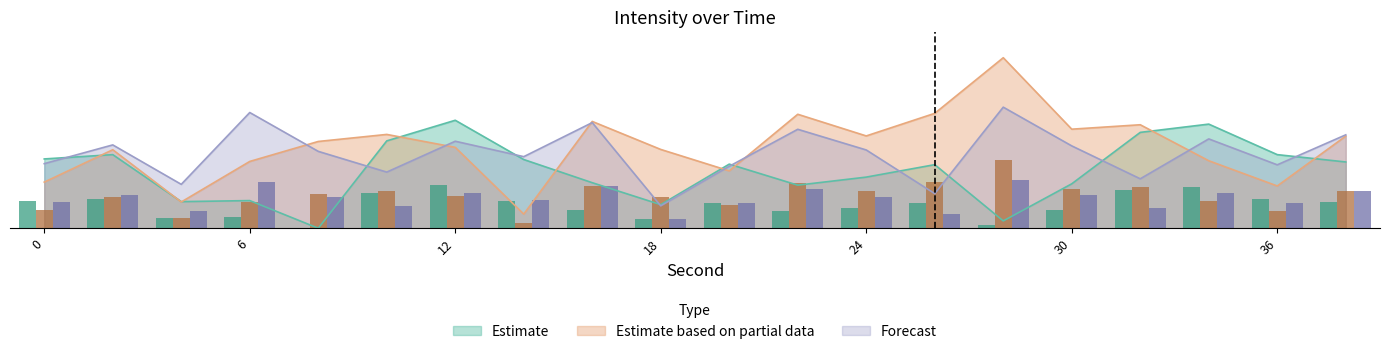

Which category has the lowest value in the Forecast series?

18